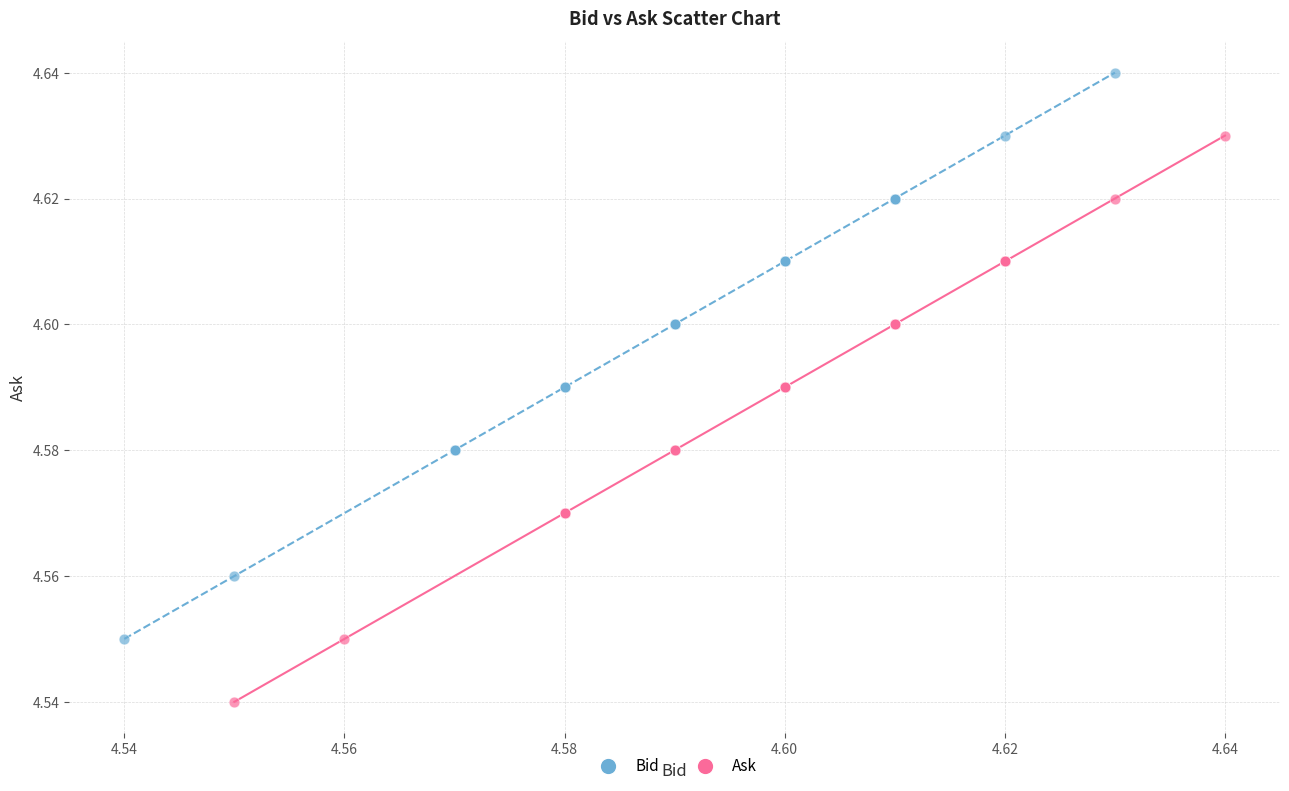

Which series contains the highest Y value?

Bid